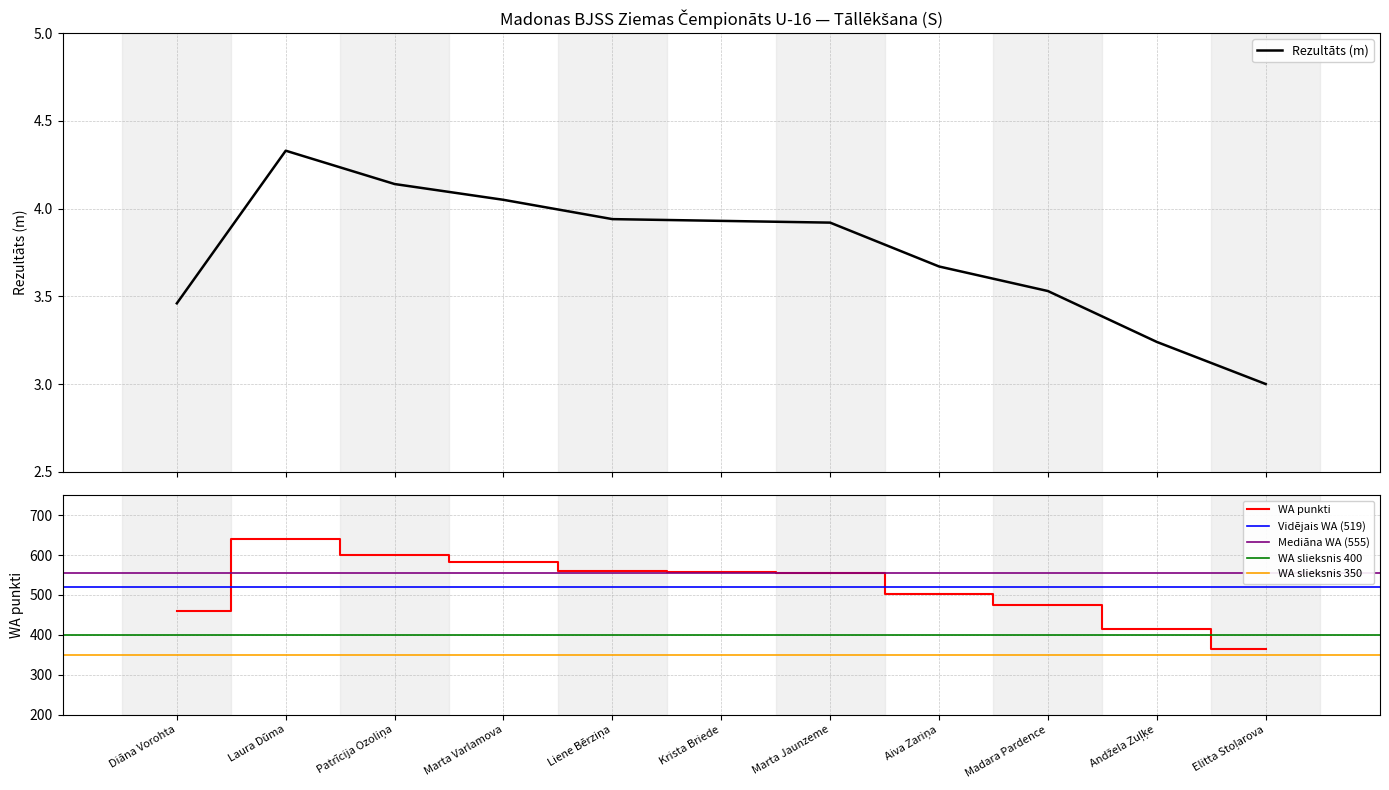

At which label does WA first exceed 555?

Laura Dūma